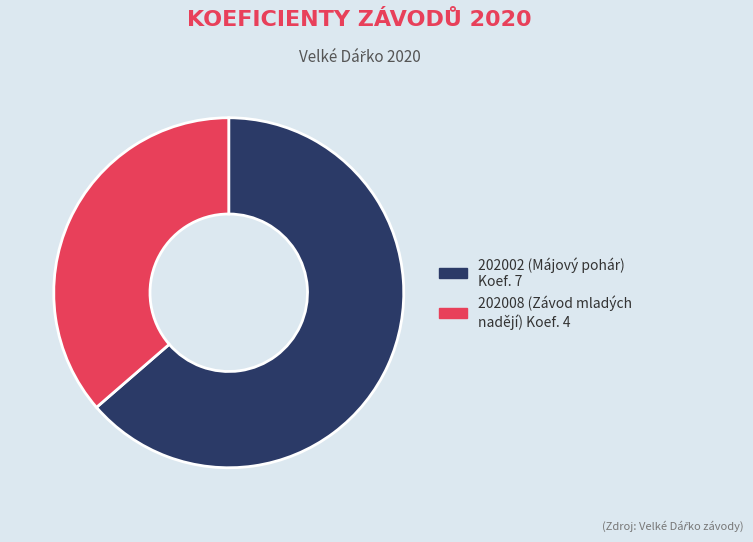

How many segments does this pie chart have?

2